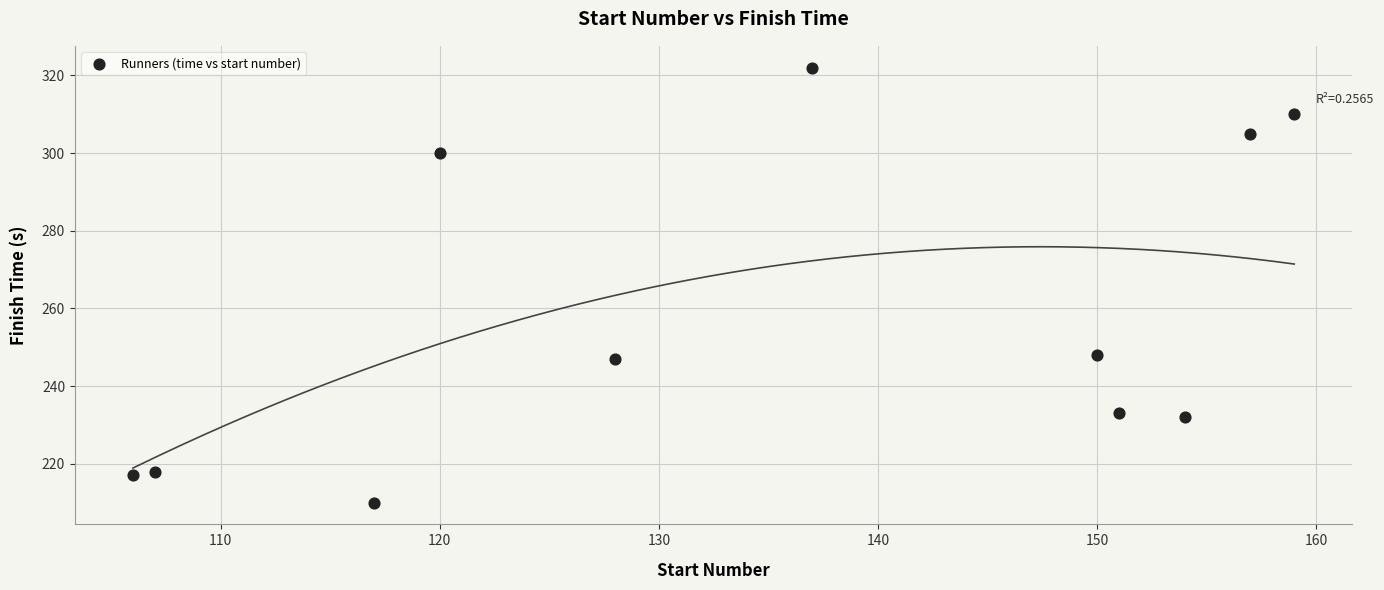

What is the average Y value?

258